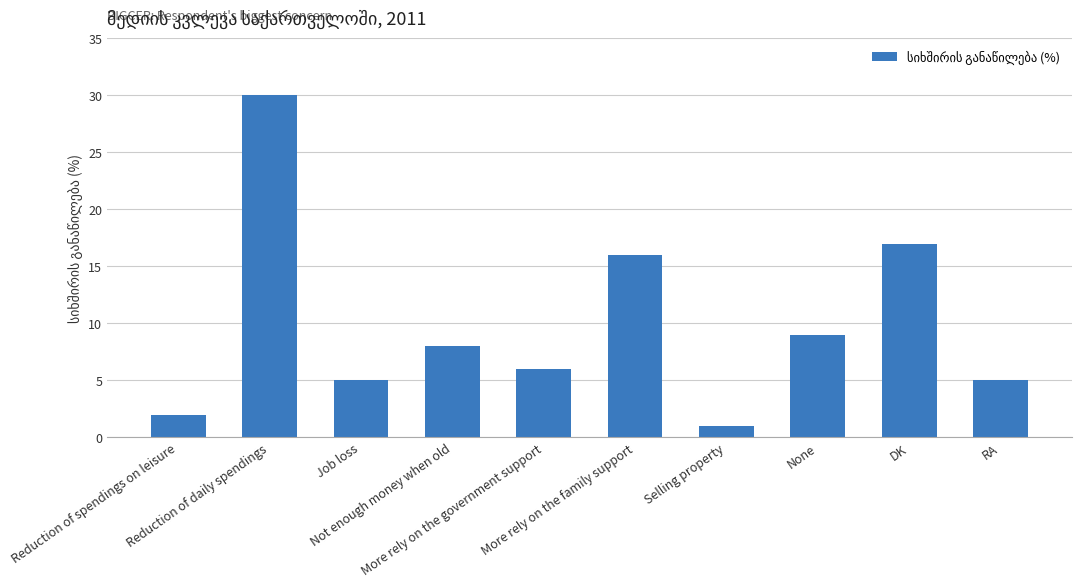

What is the minimum value shown in the chart?

1